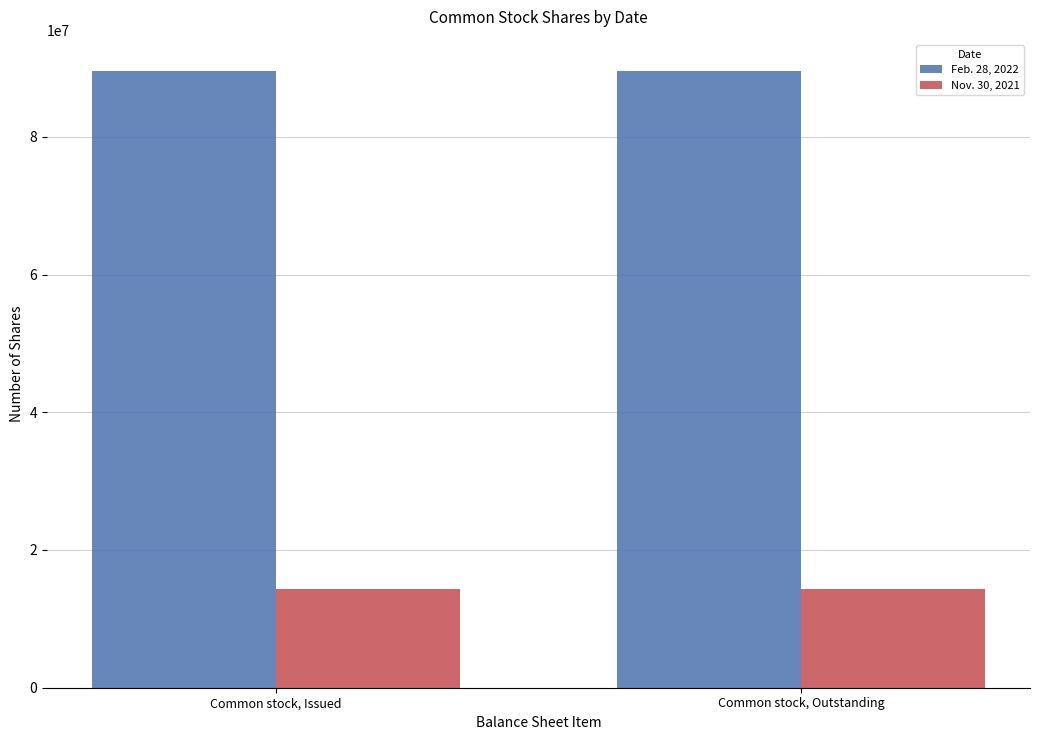

The Feb. 28, 2022 series shows 42525488 at Common stock, Outstanding. True or false?

False